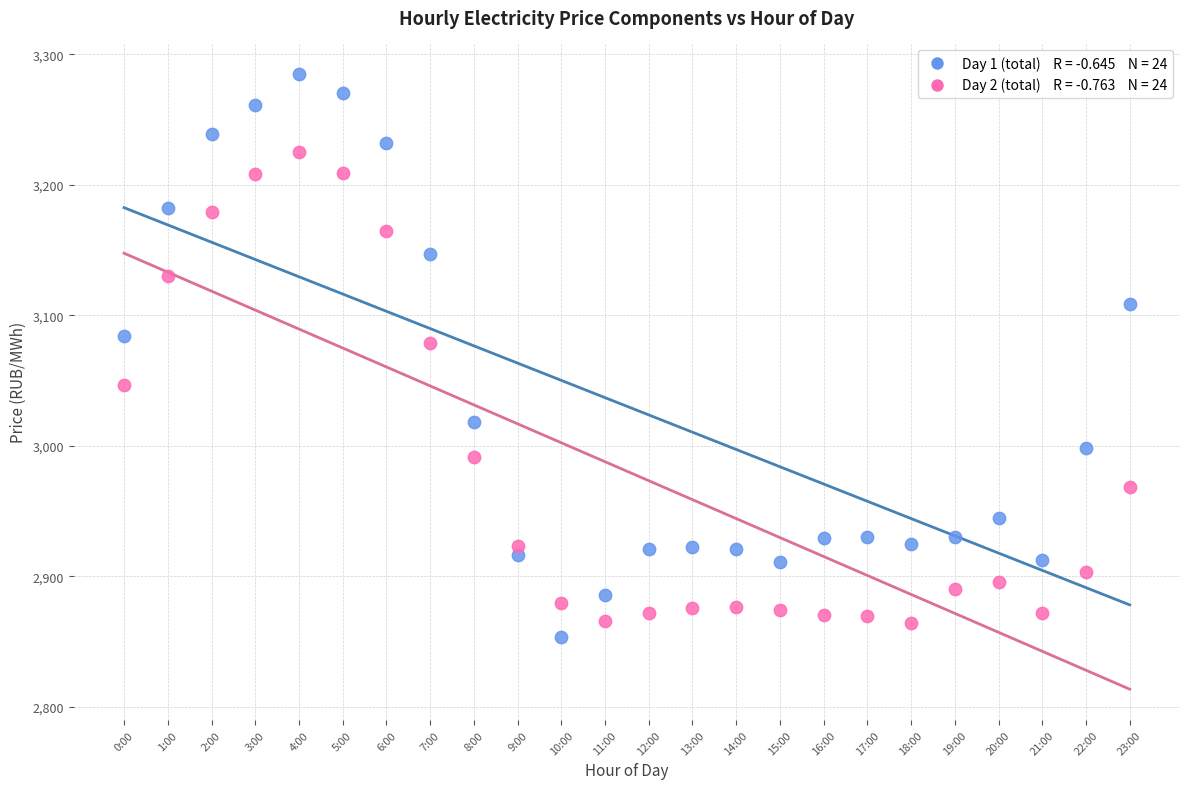

Across all data points, what is the range of Y values (max minus min)?

430.9